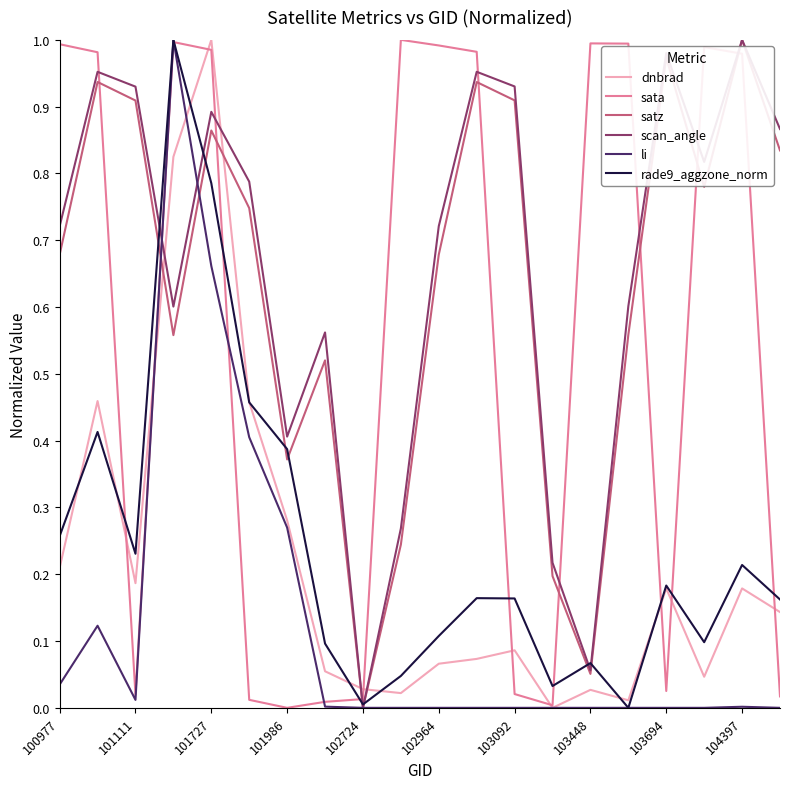

Which series ends up on top after the final intersection of satz and sata?

satz